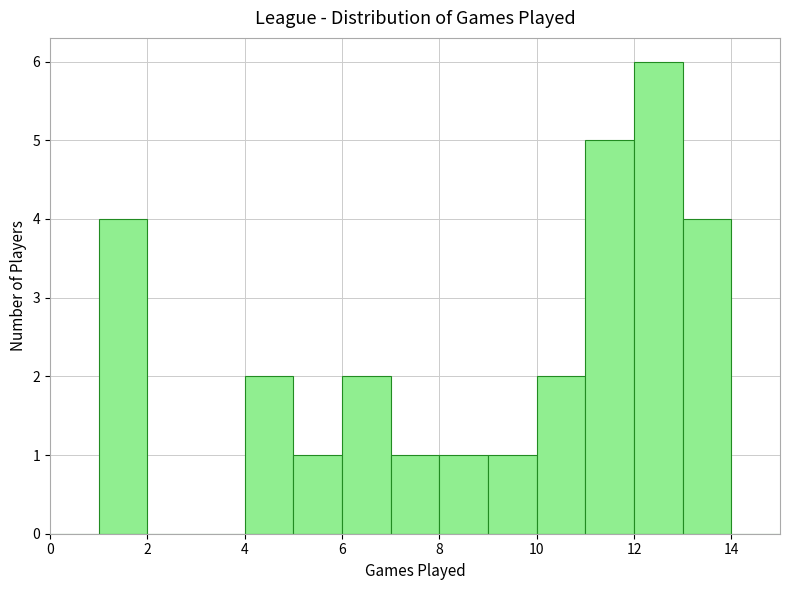

How tall is the bar that spans 8 to 9 on the x-axis? The values are not printed on the chart, so give them approximately, as read against the axis.

1